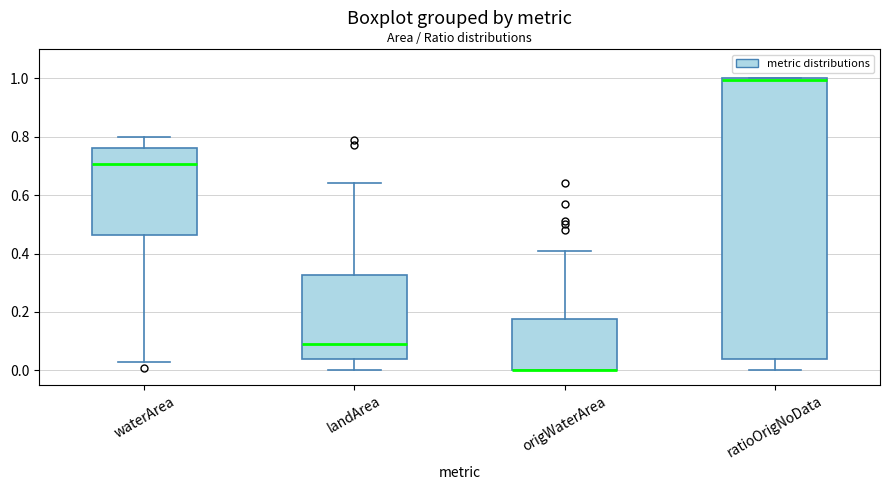

Comparing the boxes themselves (not the whiskers), which one is the tallest?

ratioOrigNoData